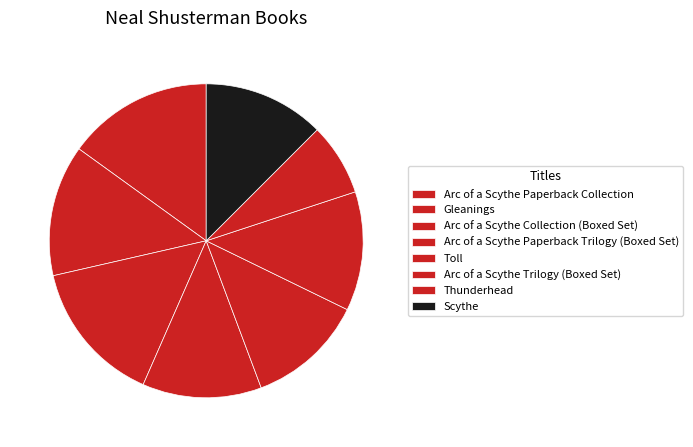

How many segments does this pie chart have?

8